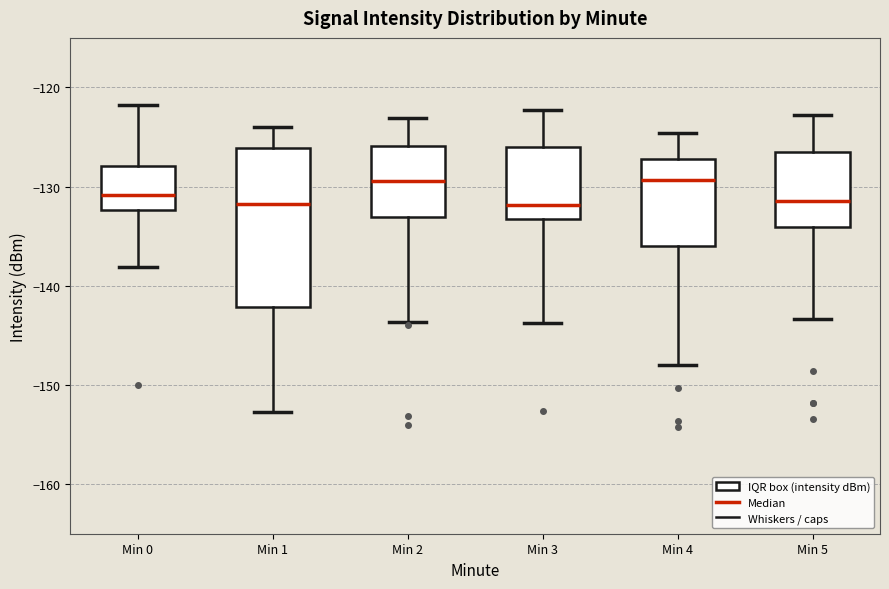

Reading left to right, transcribe this box plot: for each box, give where its median line is, the range the box spans, and where its two whiskers end, as read against the y-axis. The values are not printed on the chart, so give them approximately, as read against the axis.

Min 0: median -131, box -132 to -128, whiskers -138 to -122
Min 1: median -132, box -142 to -126, whiskers -153 to -124
Min 2: median -129, box -133 to -126, whiskers -144 to -123
Min 3: median -132, box -133 to -126, whiskers -144 to -122
Min 4: median -129, box -136 to -127, whiskers -148 to -125
Min 5: median -131, box -134 to -126, whiskers -143 to -123